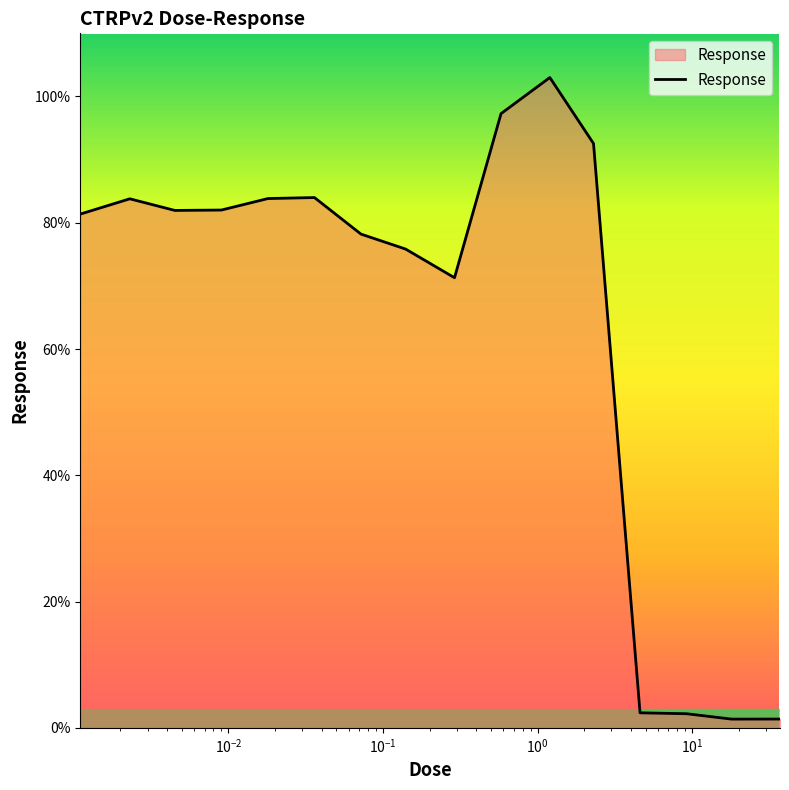

How many lines are shown in the chart?

1